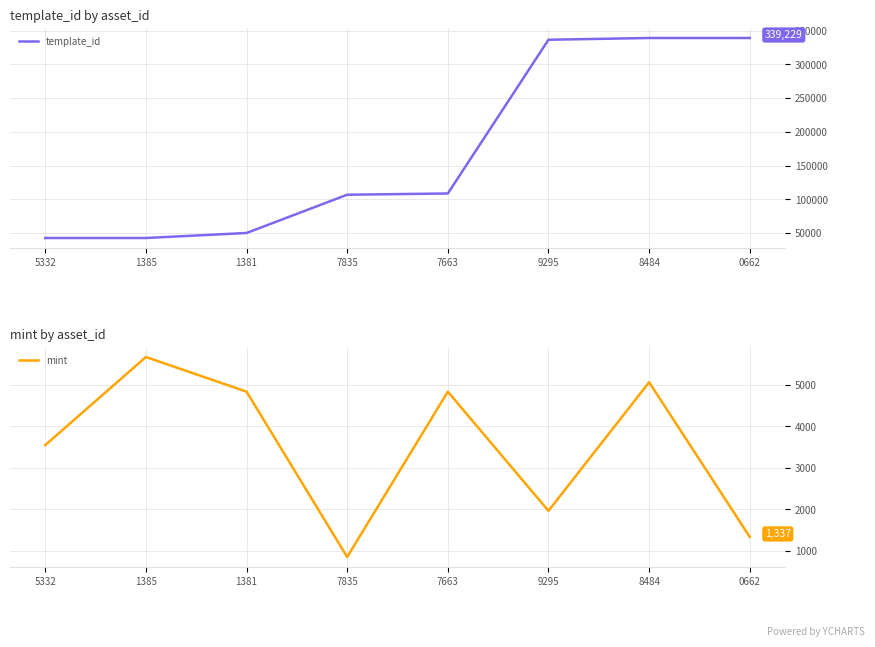

What is the maximum value shown in the chart?

339229